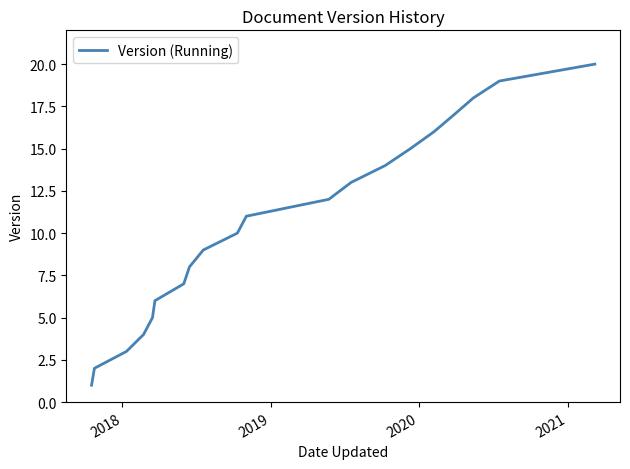

What is the difference between the maximum and minimum values?

19